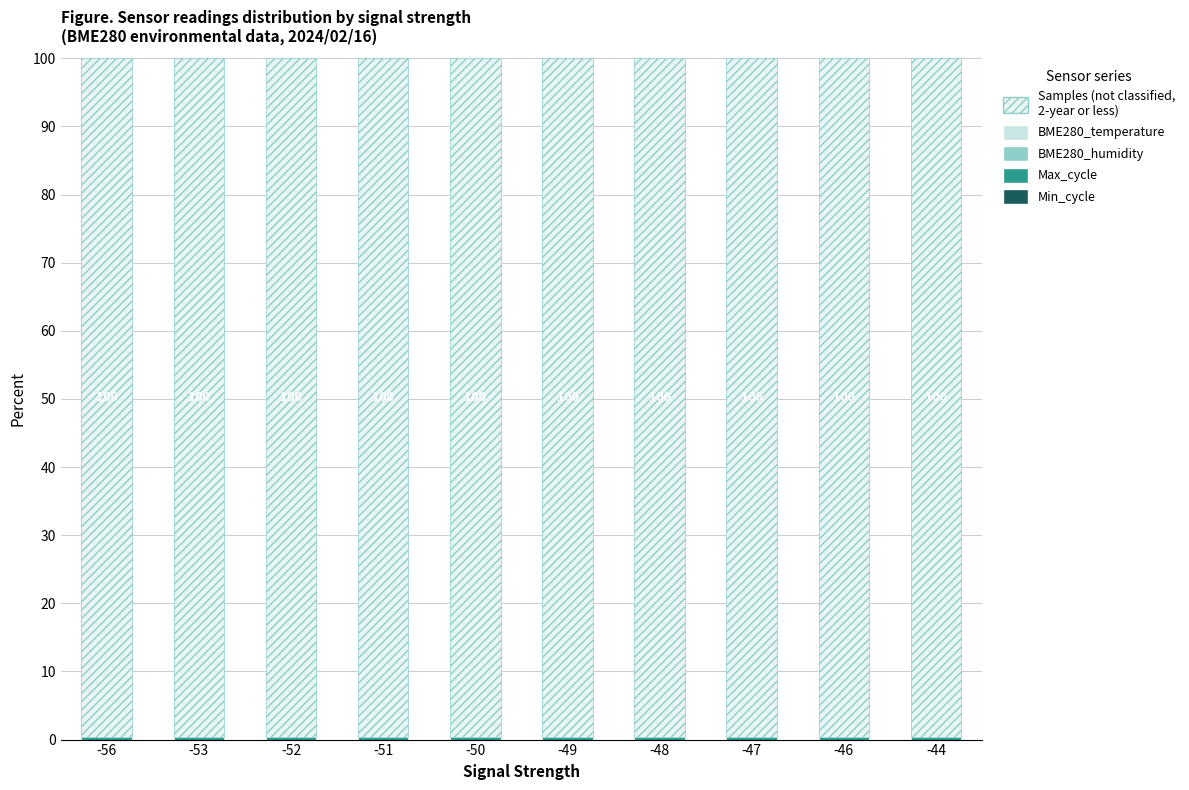

Are the bars horizontal?

No